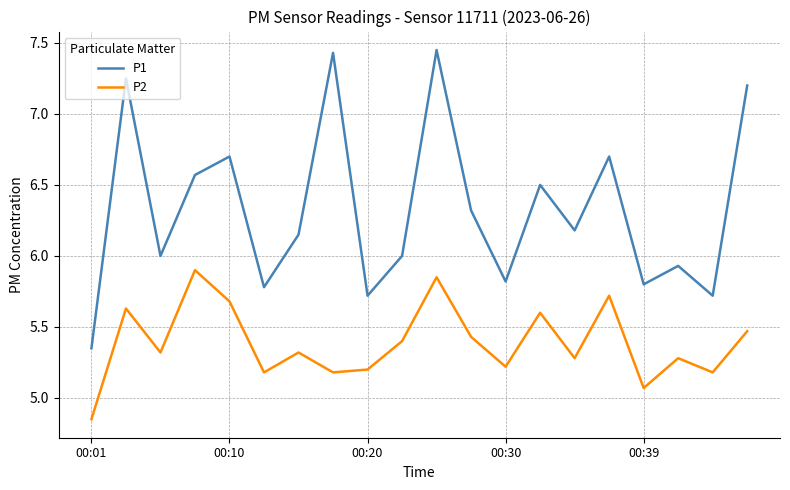

What is the difference between the maximum and minimum values in the P1 series?

2.1